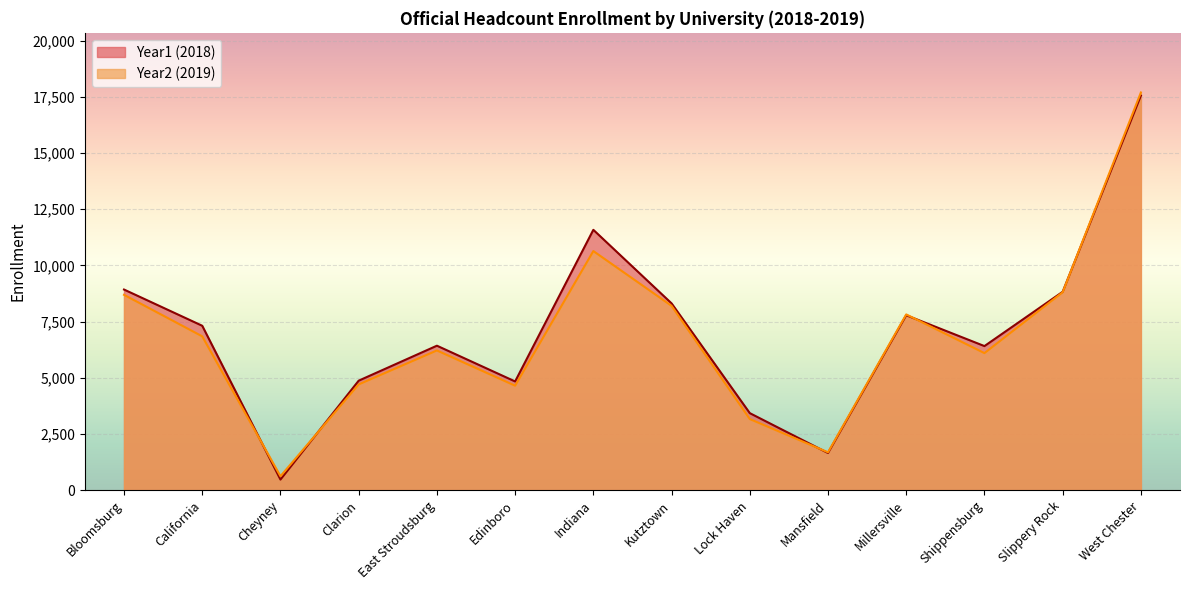

Reading left to right, transcribe all the data shown in this chart.

Year1: Bloomsburg=8924	California=7312	Cheyney=469	Clarion=4869	East Stroudsburg=6425	Edinboro=4834	Indiana=11581	Kutztown=8309	Lock Haven=3425	Mansfield=1650	Millersville=7781	Shippensburg=6408	Slippery Rock=8824	West Chester=17552
Year2: Bloomsburg=8689	California=6842	Cheyney=618	Clarion=4703	East Stroudsburg=6214	Edinboro=4646	Indiana=10636	Kutztown=8199	Lock Haven=3162	Mansfield=1683	Millersville=7817	Shippensburg=6096	Slippery Rock=8806	West Chester=17691